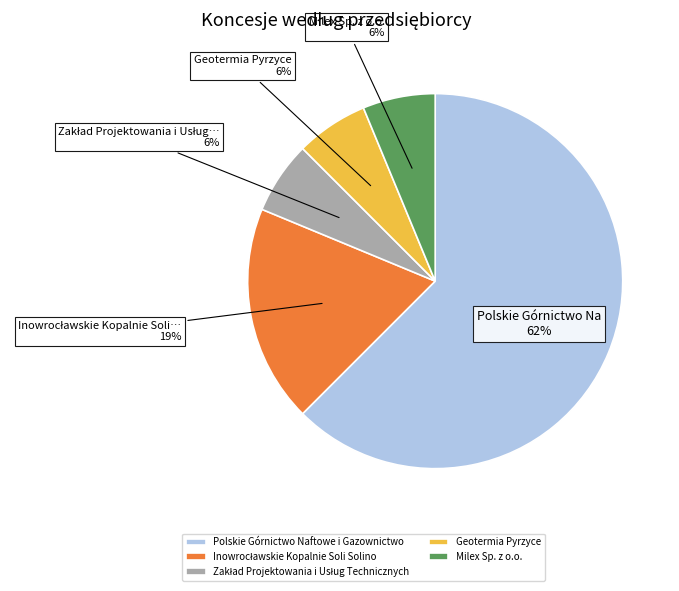

To the nearest percent, what percentage of the pie is Milex Sp. z o.o.?

6%